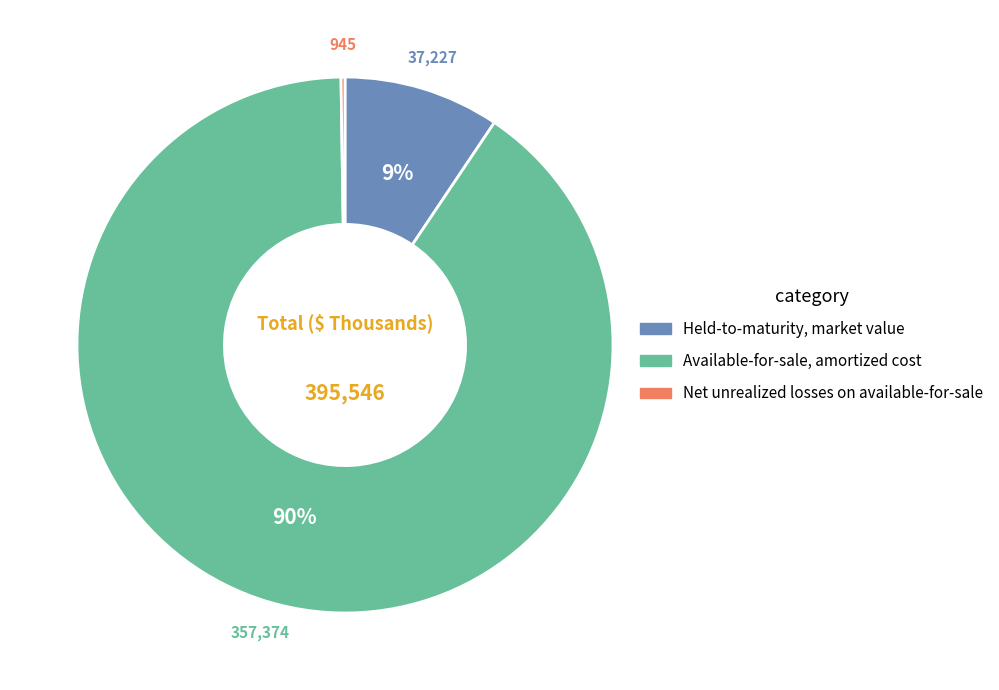

Which slice is the largest?

Available-for-sale, amortized cost